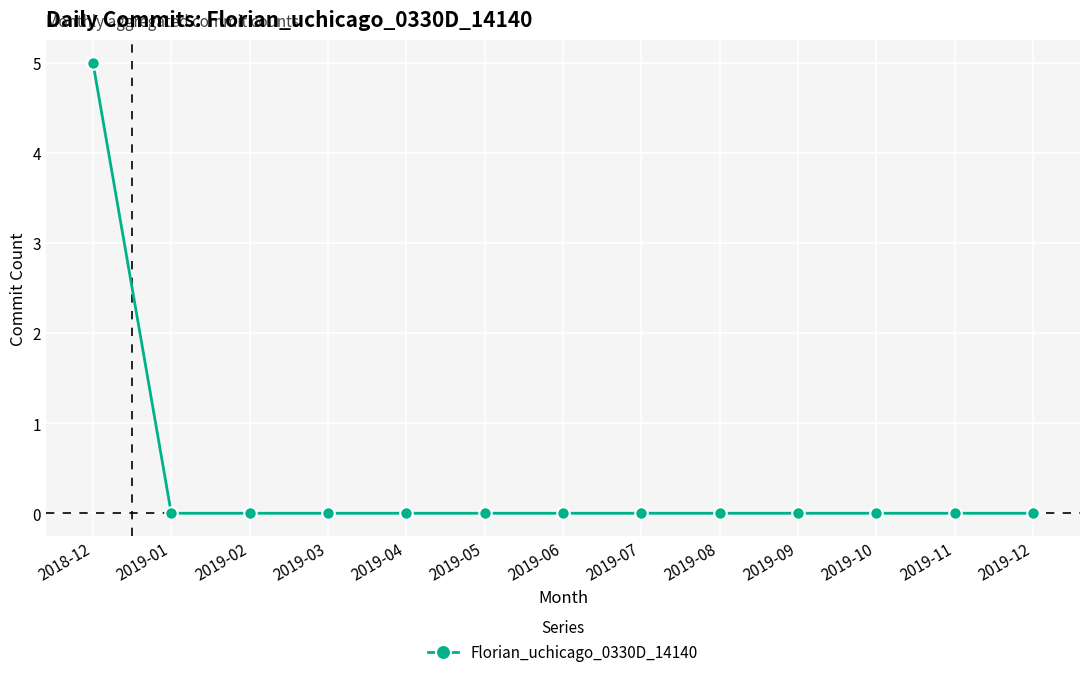

The chart shows a value of 3 at 2019-12. True or false?

False